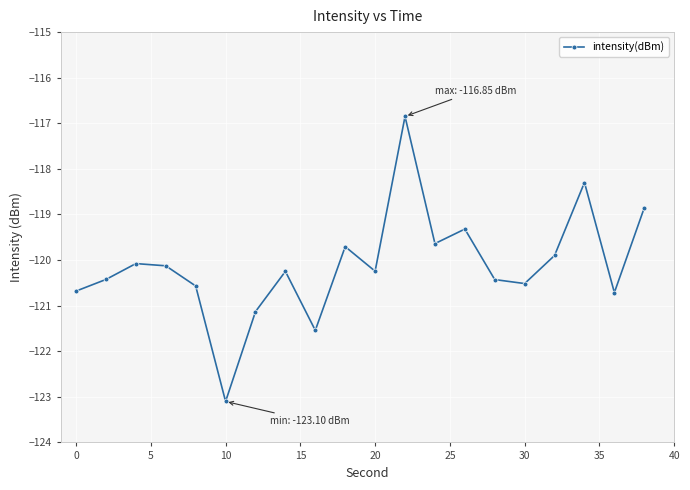

What is the sum of all values?

-2402.4